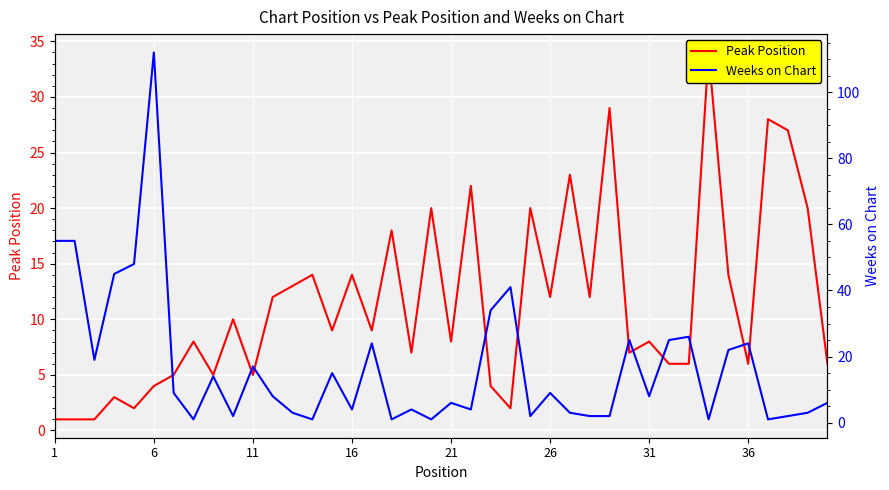

At which label does Weeks on Chart first exceed 8?

1